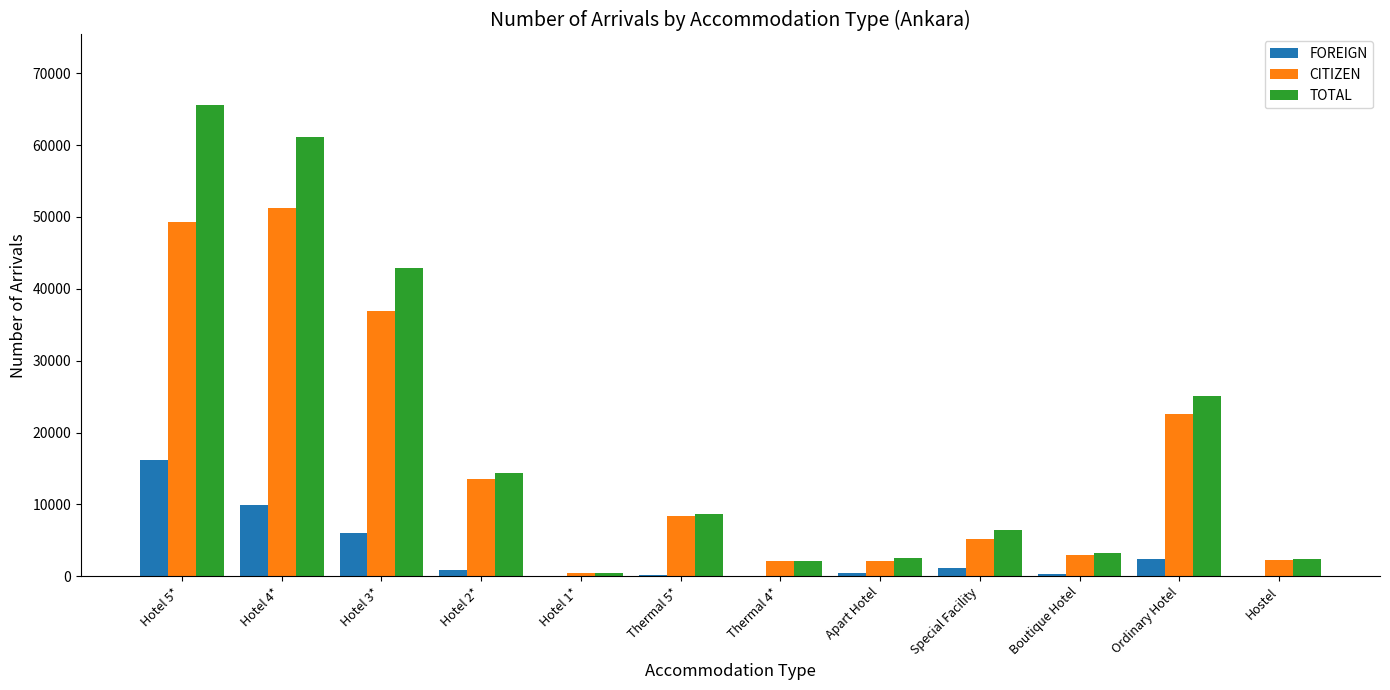

Which series changed the most between Hotel 4* and Hostel?

TOTAL